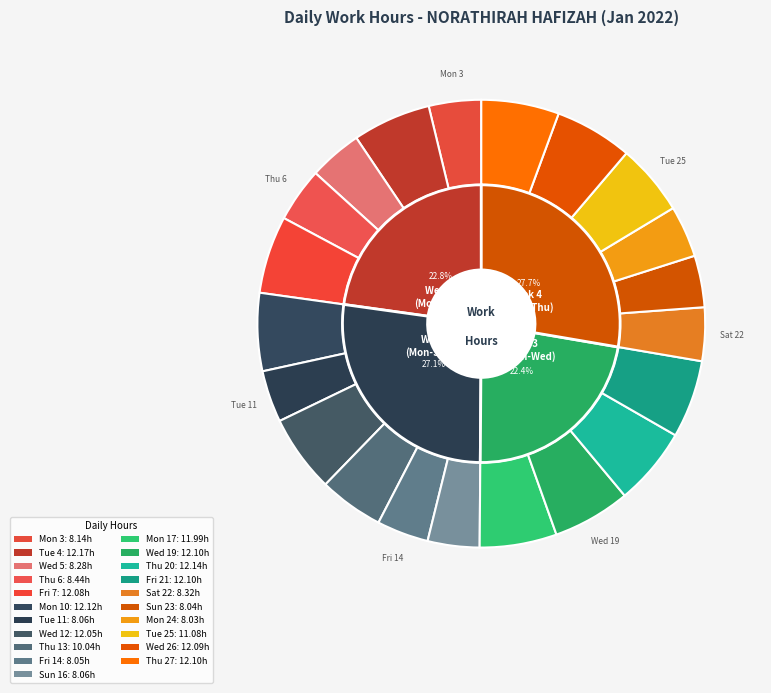

Which category has the smallest portion of the pie?

Mon 24